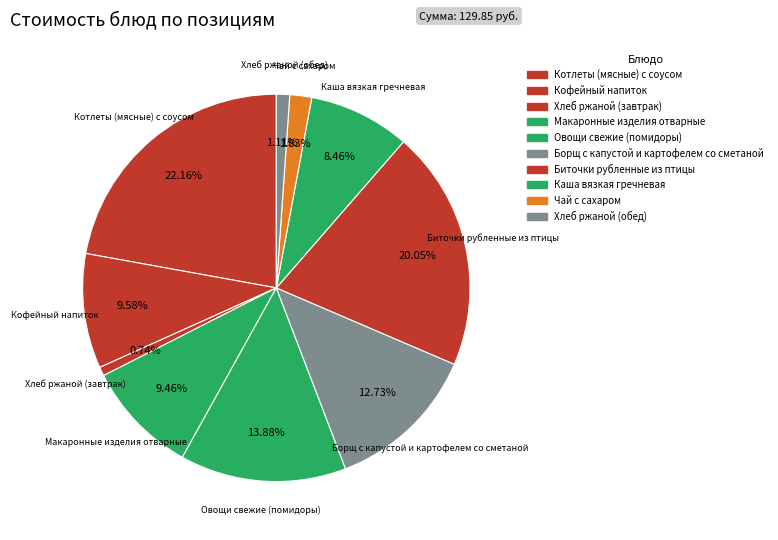

What portion of the pie excludes Борщ с капустой и картофелем со сметаной?

87.3%